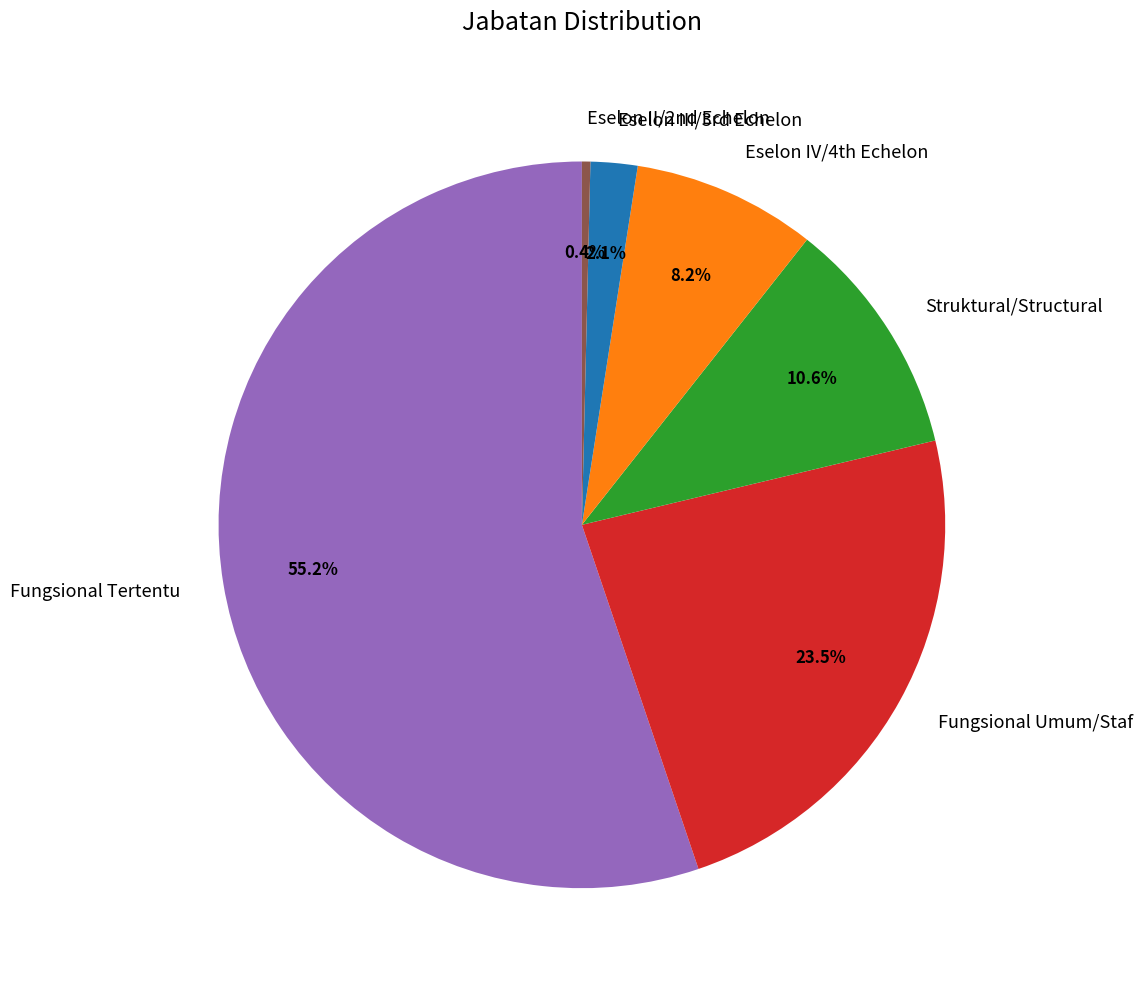

True or false: Struktural/Structural accounts for 1% of the total.

False